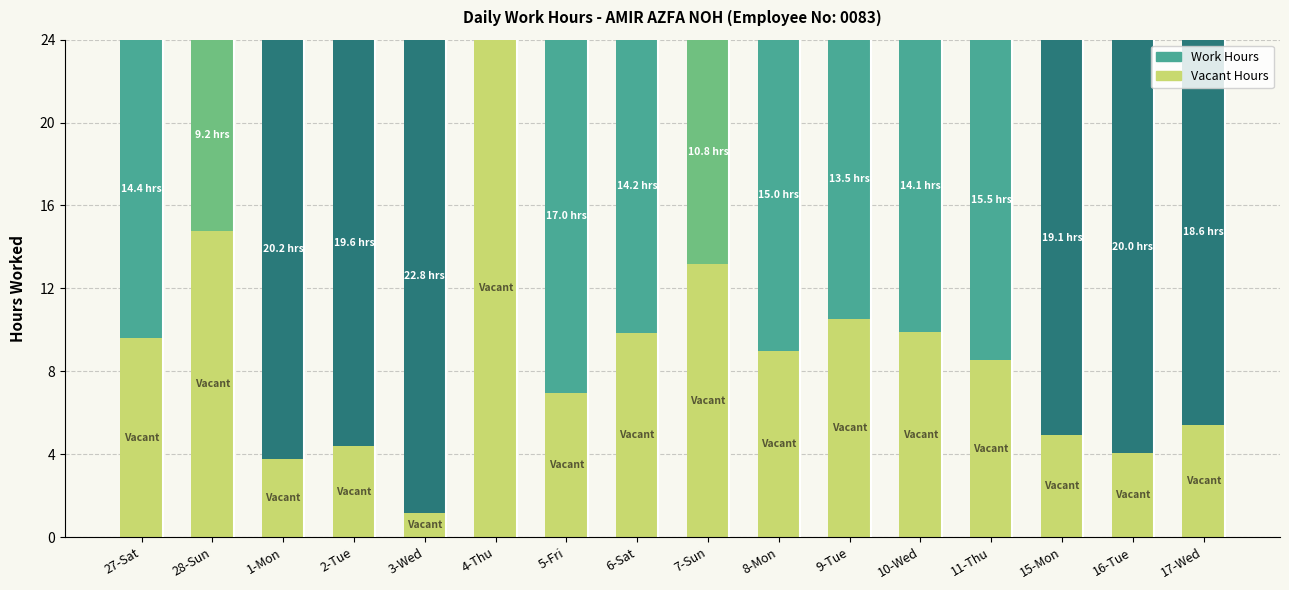

Which has a higher value, 1-Mon or 11-Thu?

11-Thu